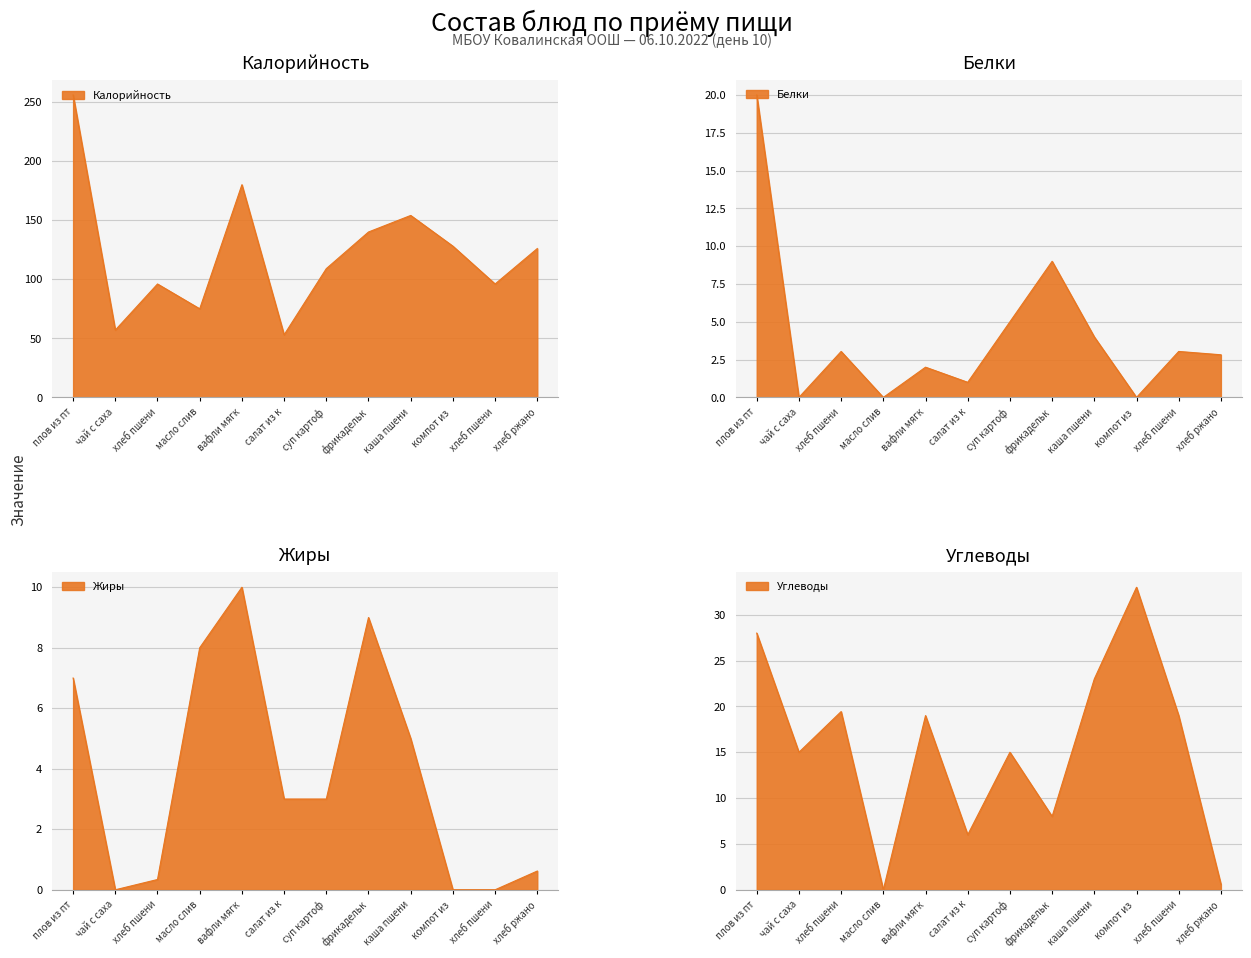

Between салат из к and хлеб пшени, which is larger?

хлеб пшени